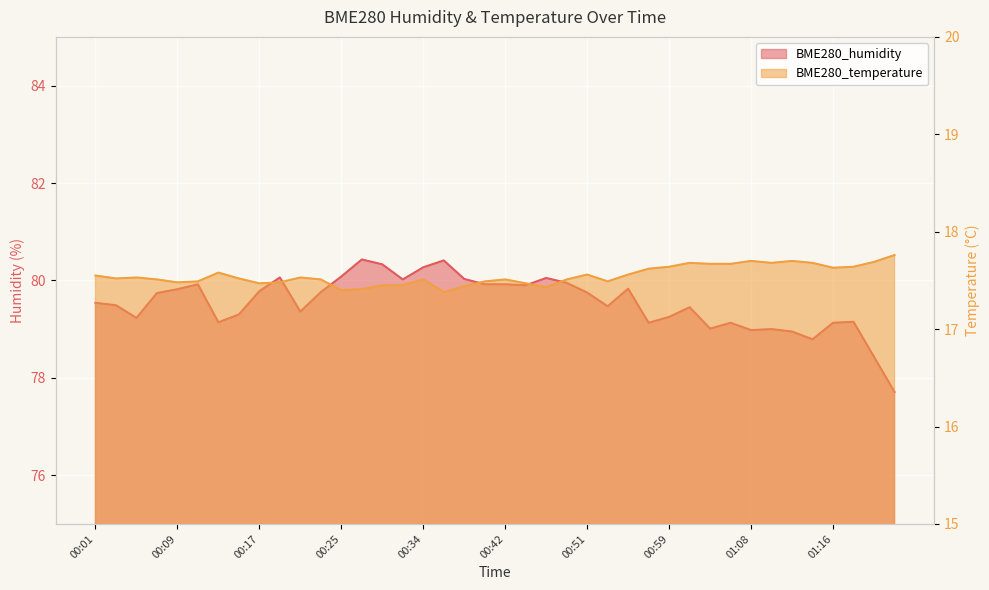

What is the label of the 33rd point from the right?

00:15